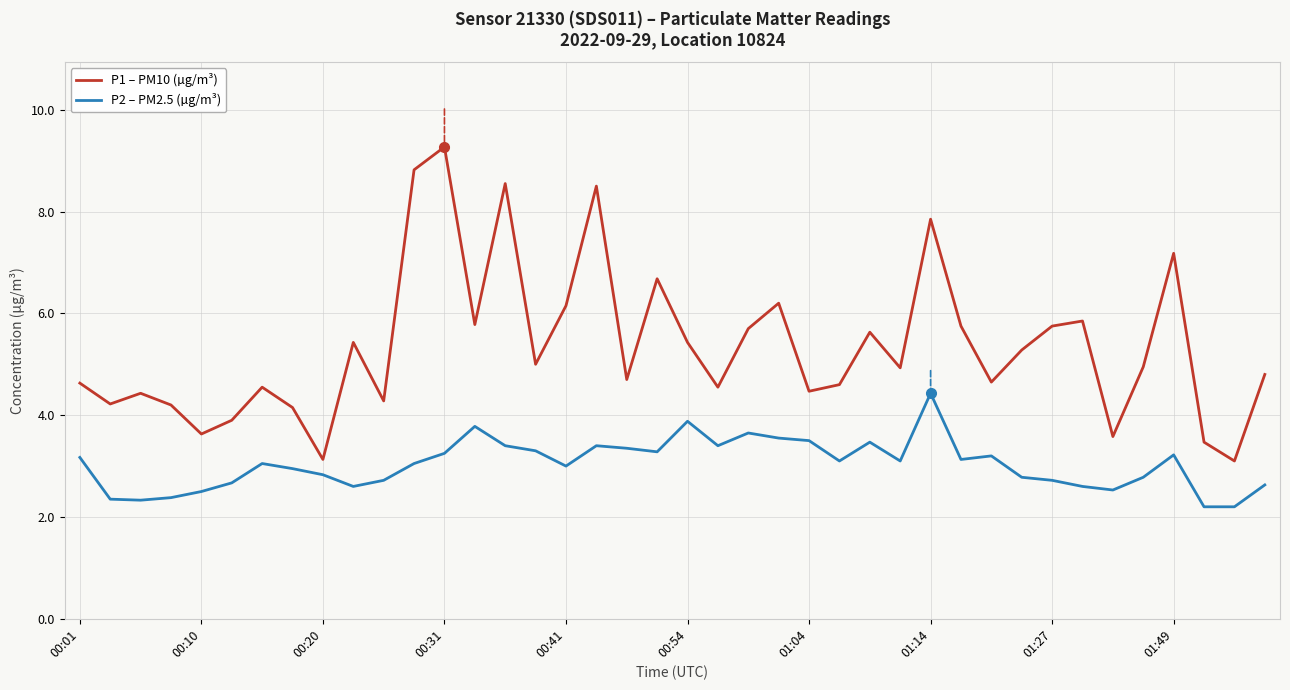

What is the difference between the maximum and minimum values in the P1 – PM10 (µg/m³) series?

6.2